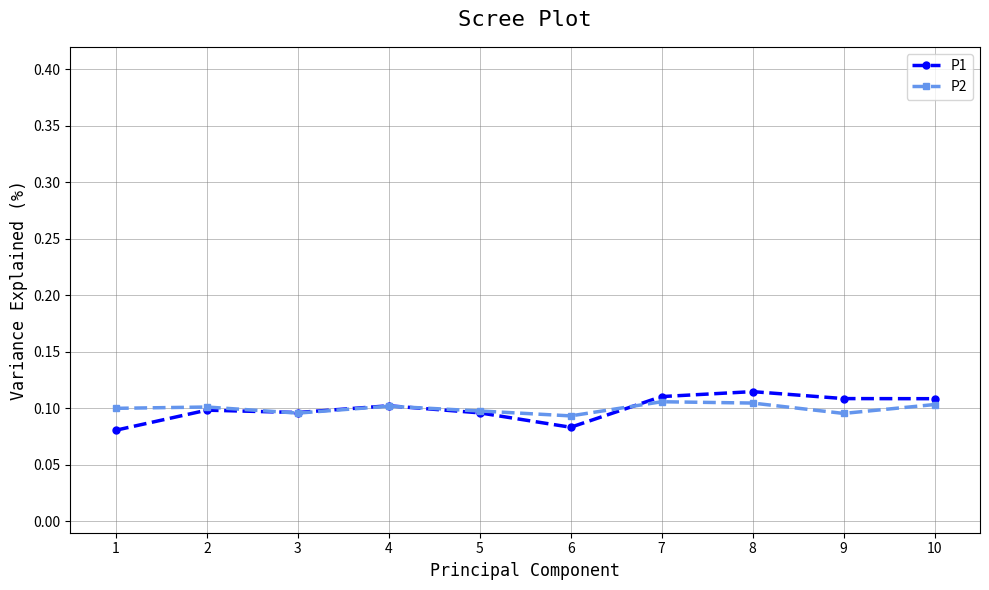

Count the P1 values in the range 0 to 1.

10